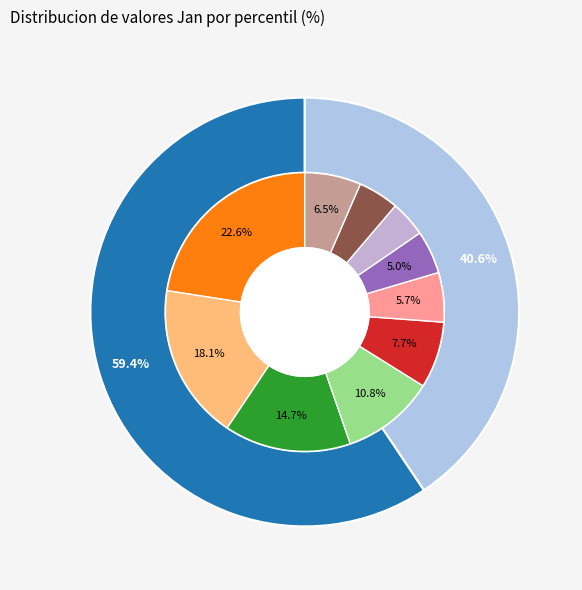

What percentage is the pct35 slice, to the nearest percent?

11%